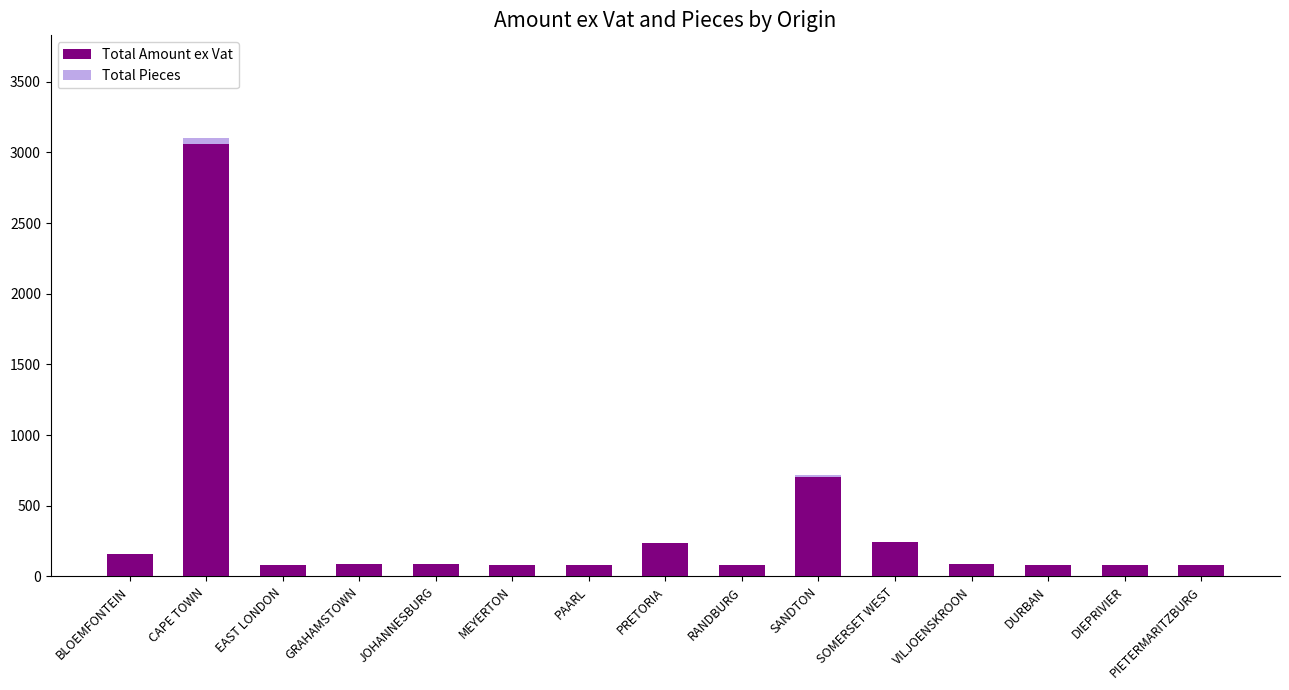

At which label does Total Amount ex Vat reach its peak?

CAPE TOWN